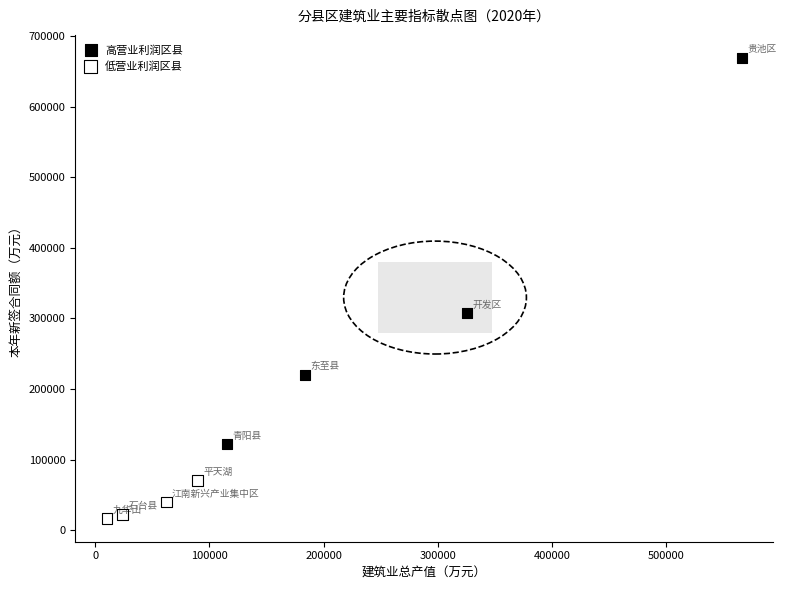

Which series reaches the maximum Y coordinate?

高营业利润区县